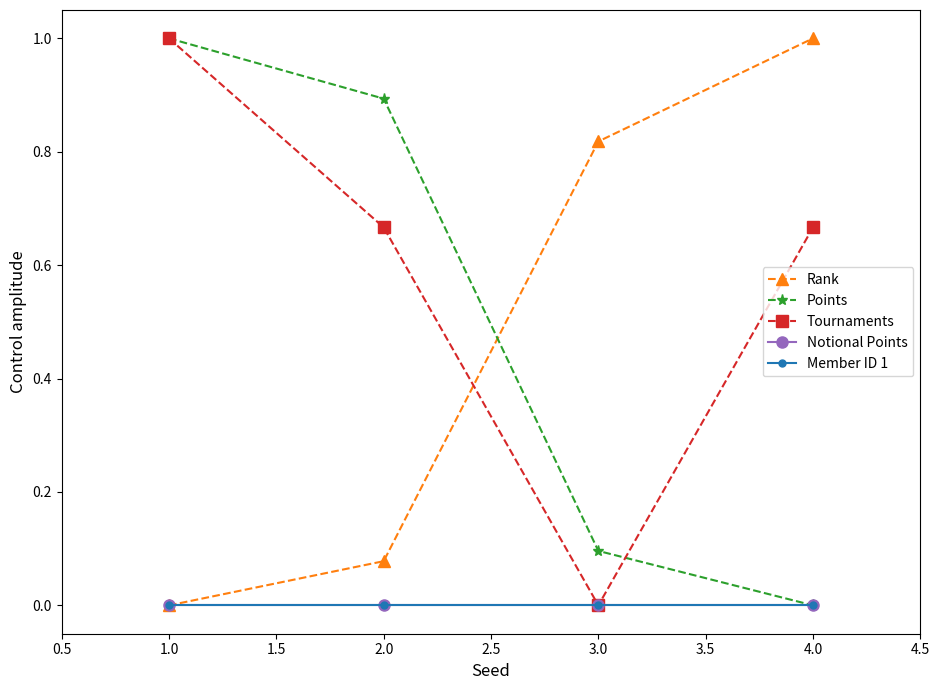

Rank the series at 2.0 from lowest to highest value.

Notional Points, Member ID 1, Rank, Tournaments, Points